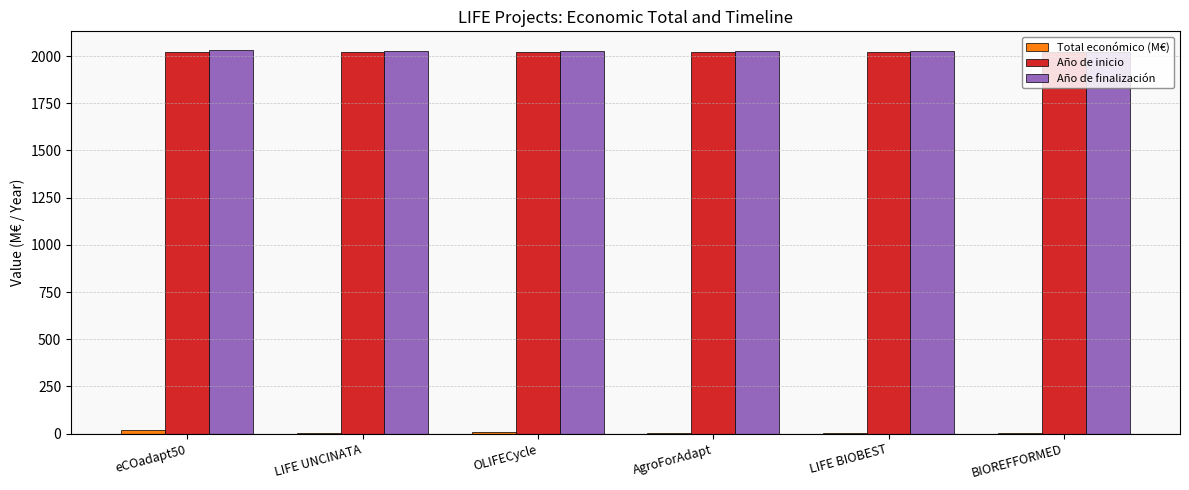

What is the sum of all Año de inicio values?

12132.0